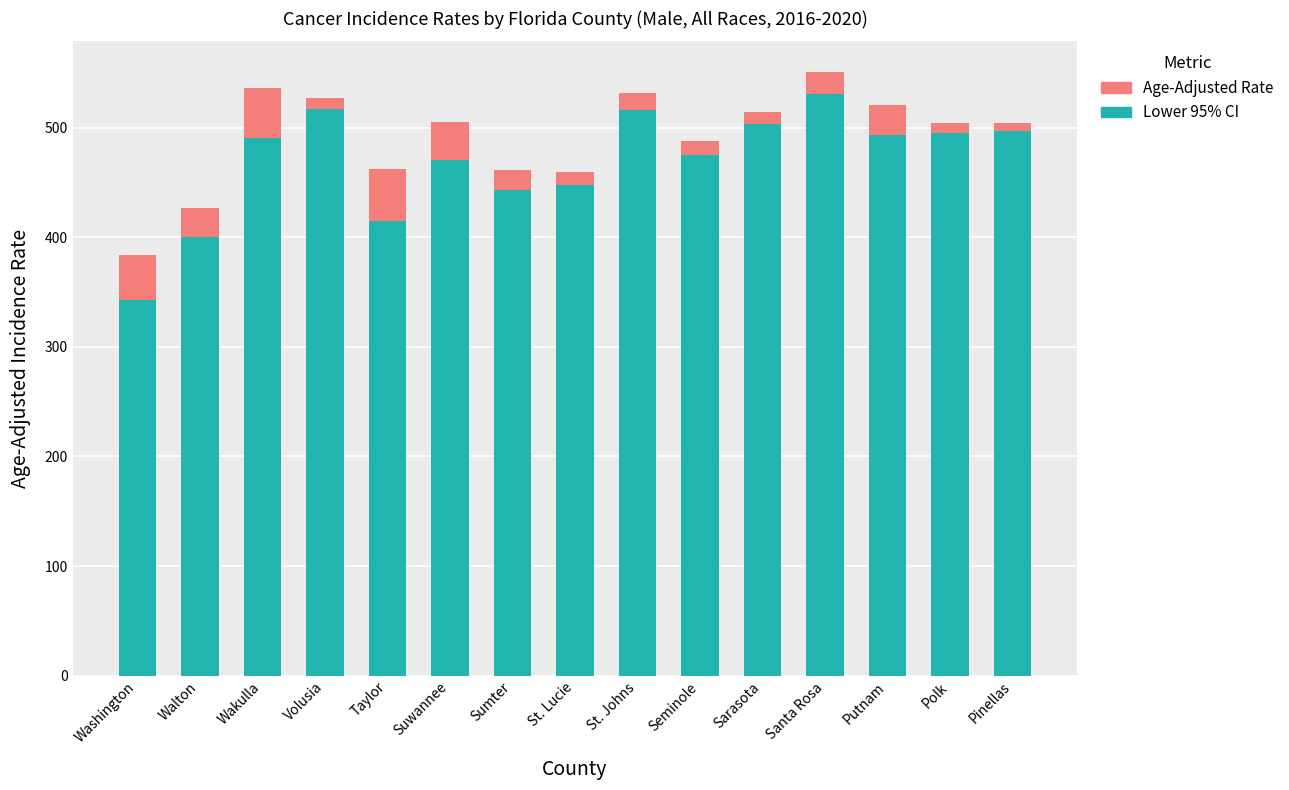

Is it true that Lower 95% CI equals 569.7 at Washington?

False